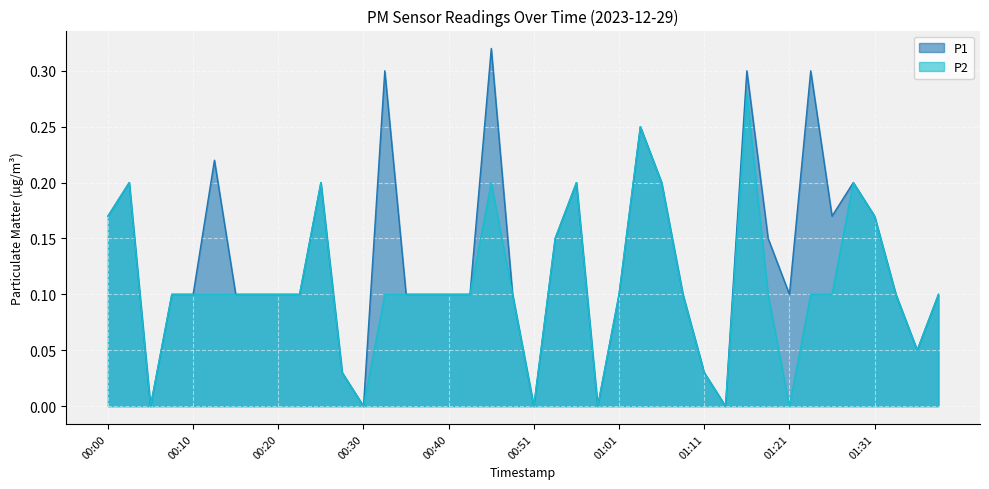

What are all the series names shown in the legend?

P1, P2